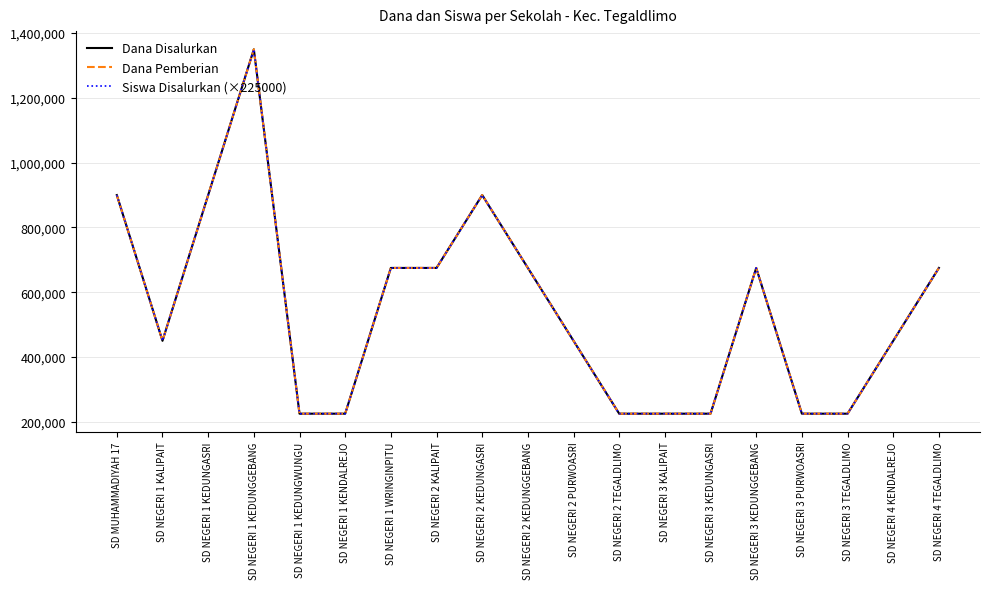

How many lines are shown in the chart?

3